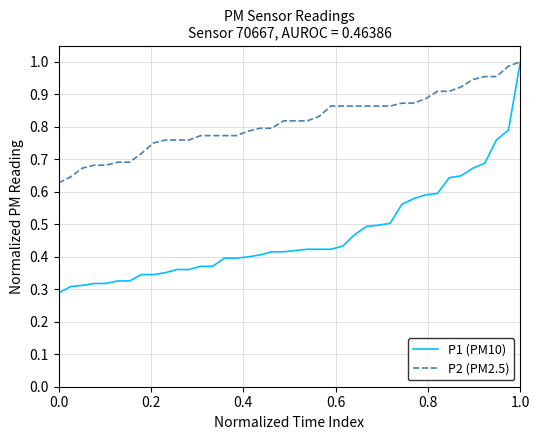

Which series has the largest total across all categories?

P2 (PM2.5)